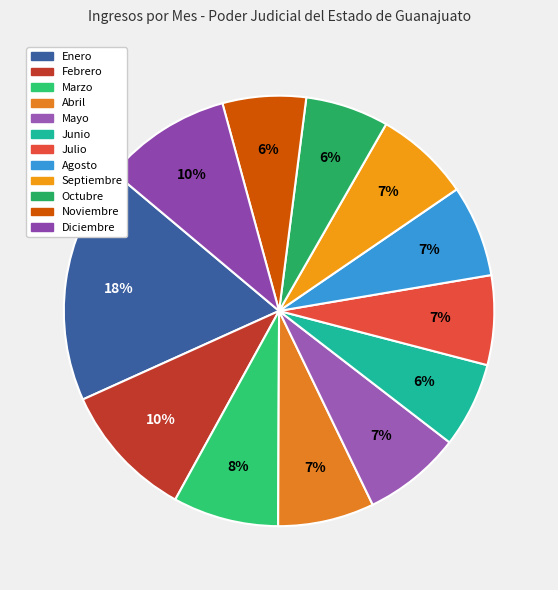

How many segments does this pie chart have?

12